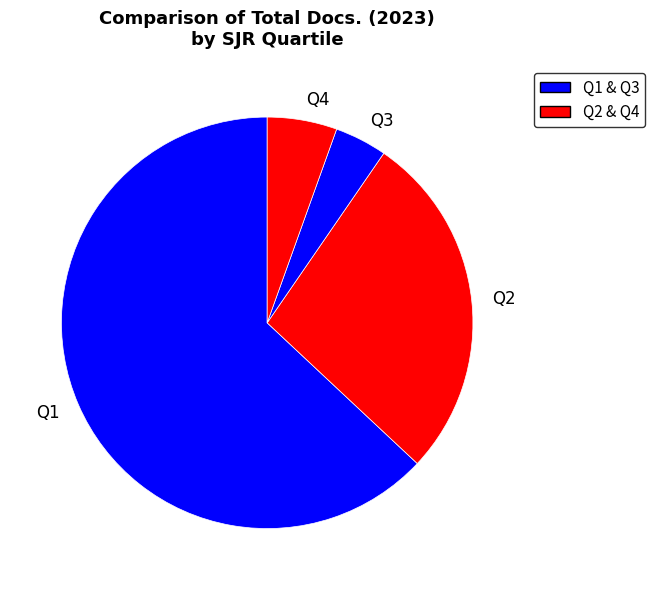

How many slices are in this pie chart?

4